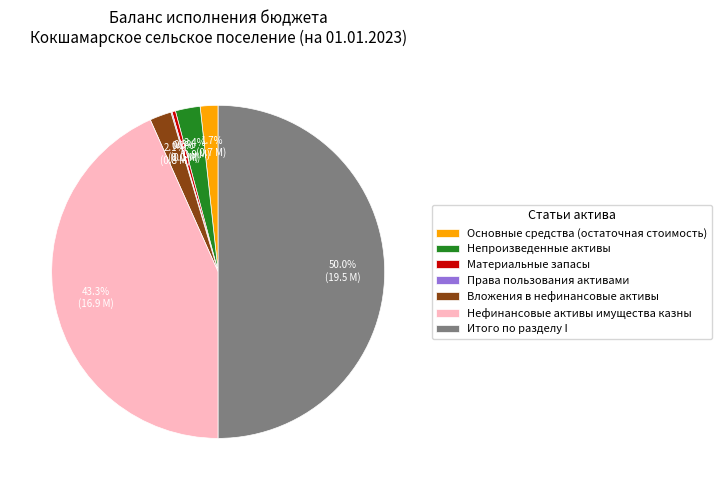

Between Материальные запасы and Вложения в нефинансовые активы, which is larger?

Вложения в нефинансовые активы